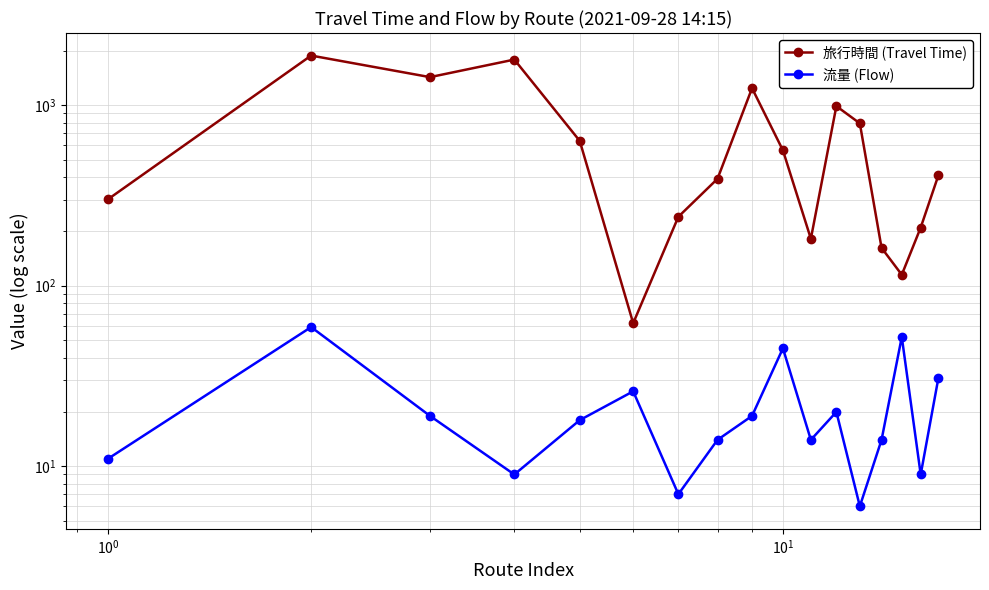

Does the chart display data point markers on the line(s)?

Yes